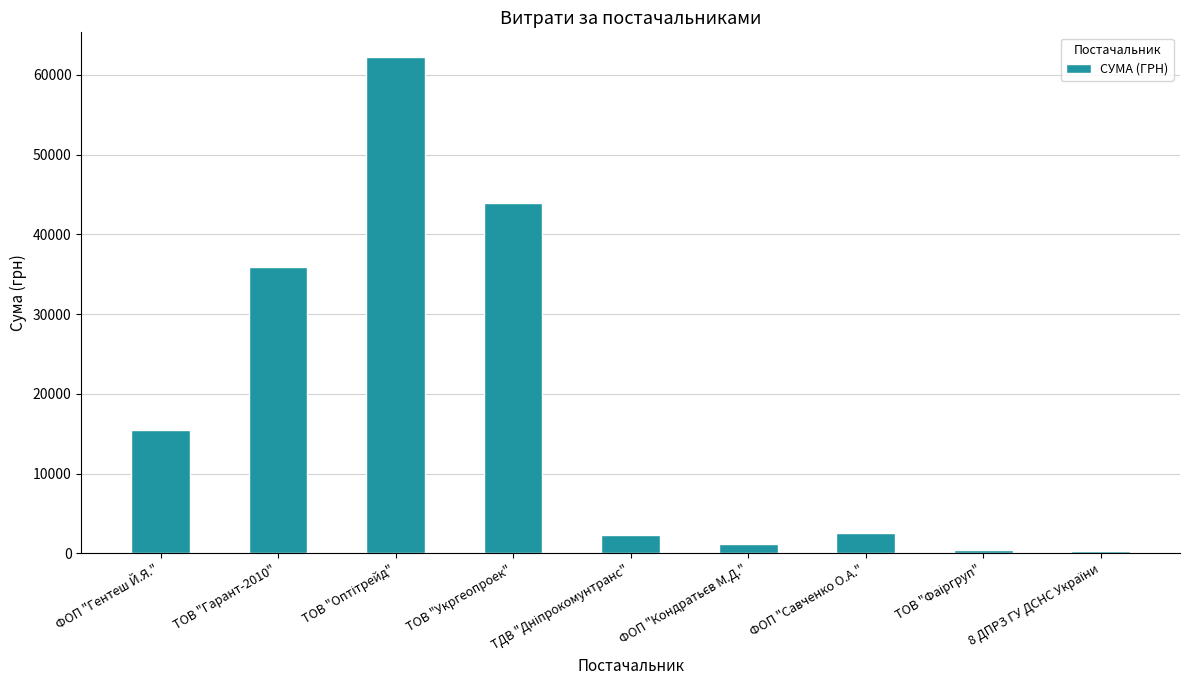

What is the maximum value shown in the chart?

62213.0